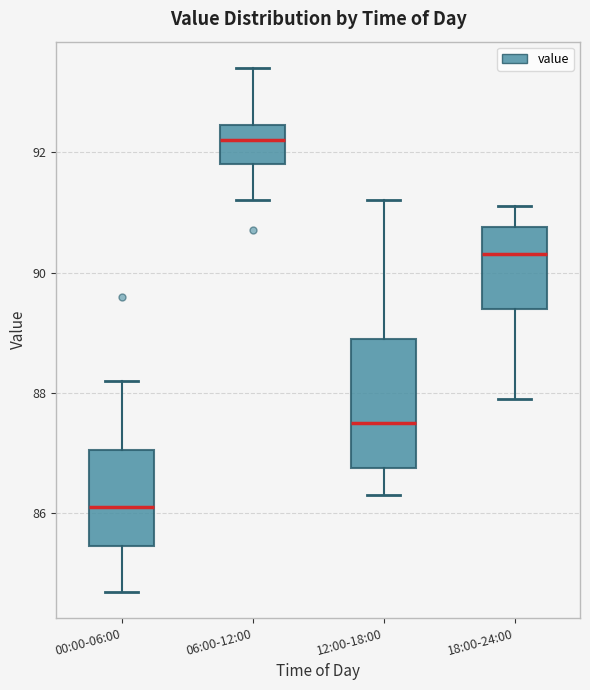

Which box's median line is the lowest?

00:00-06:00